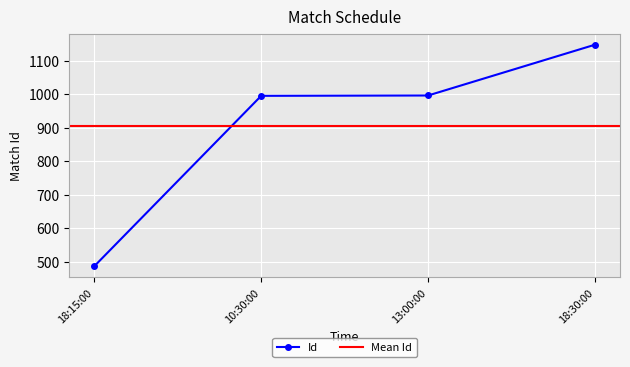

The chart shows a value of 997 at 13:00:00. True or false?

True